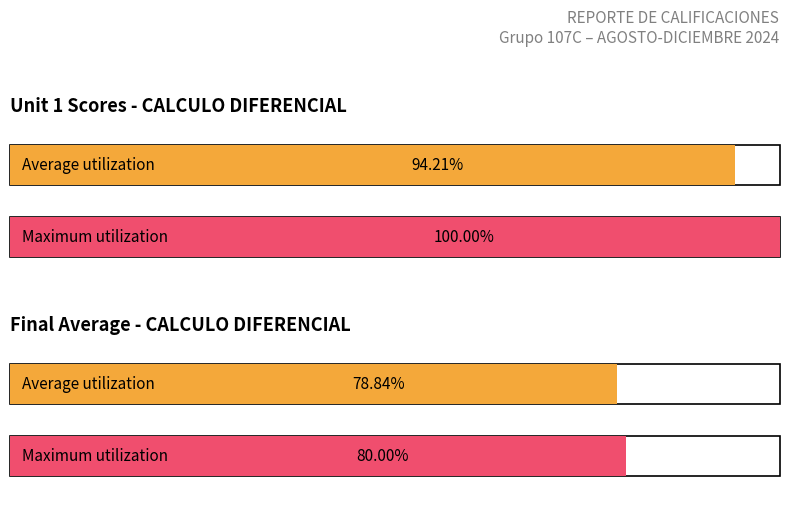

What is the greatest value displayed?

100